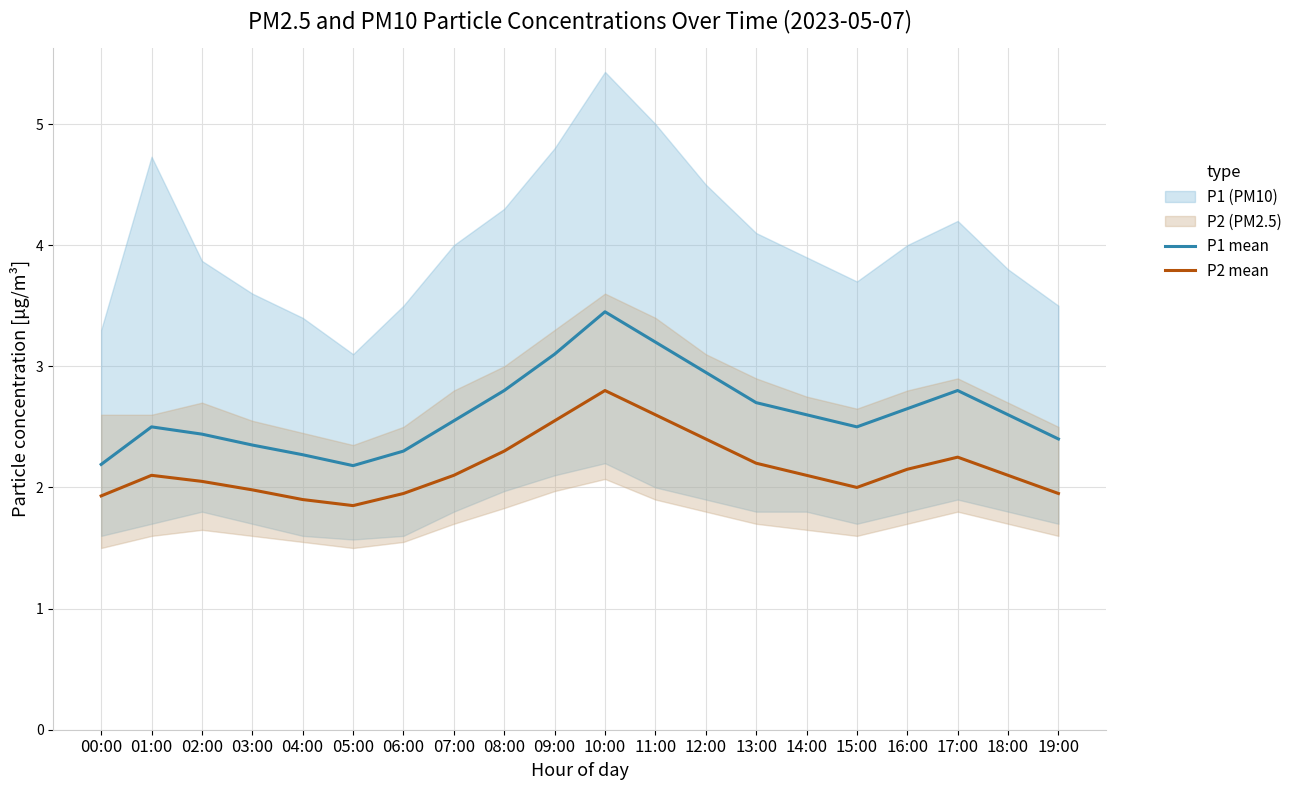

True or false: P1 mean has a value of 2.6 at 16:00.

True